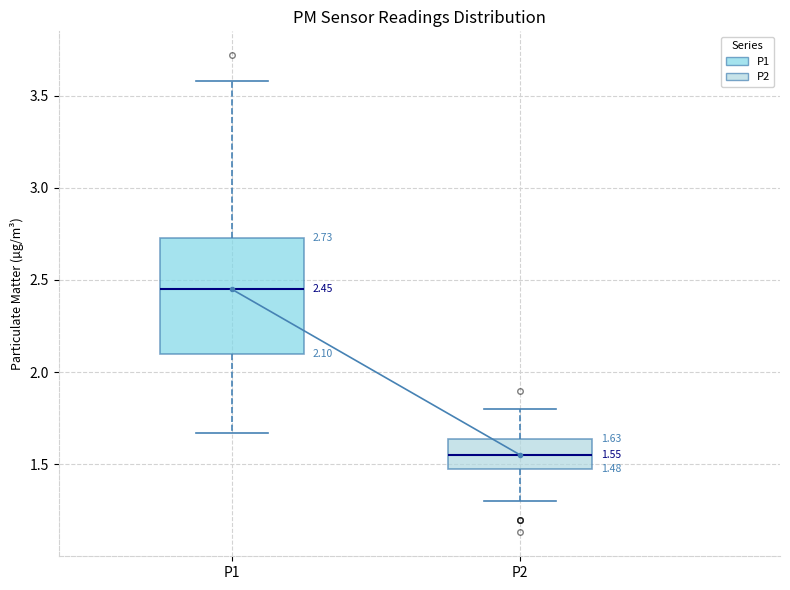

Which box's median line is the highest?

P1